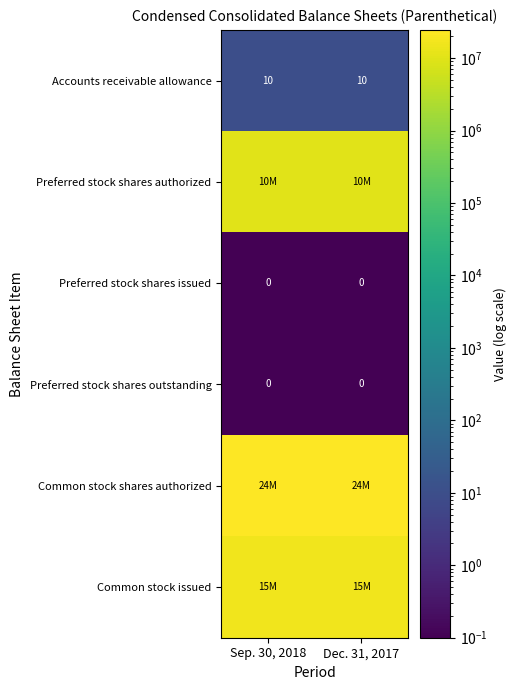

Which has a higher value, Sep. 30, 2018 or Dec. 31, 2017?

Sep. 30, 2018